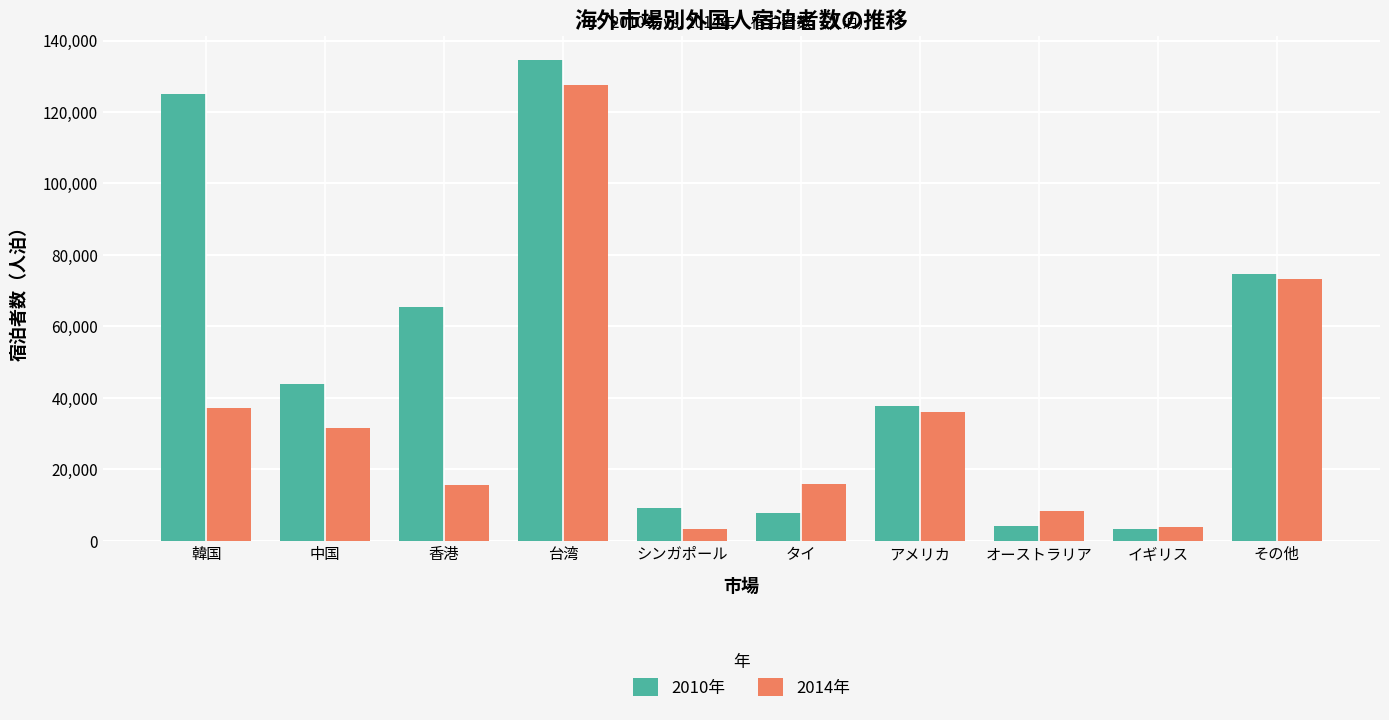

At which category is the sum across all series the highest?

台湾